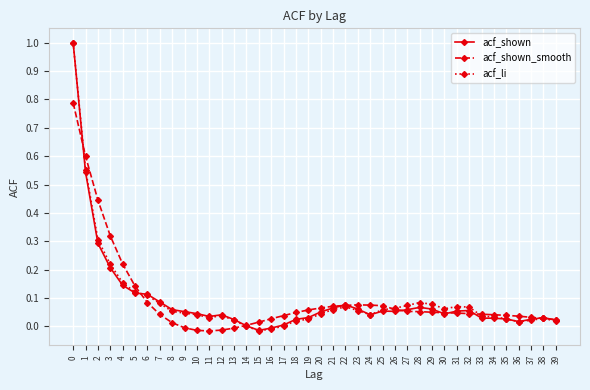

Between 15 and 20, which series saw the biggest shift?

acf_shown